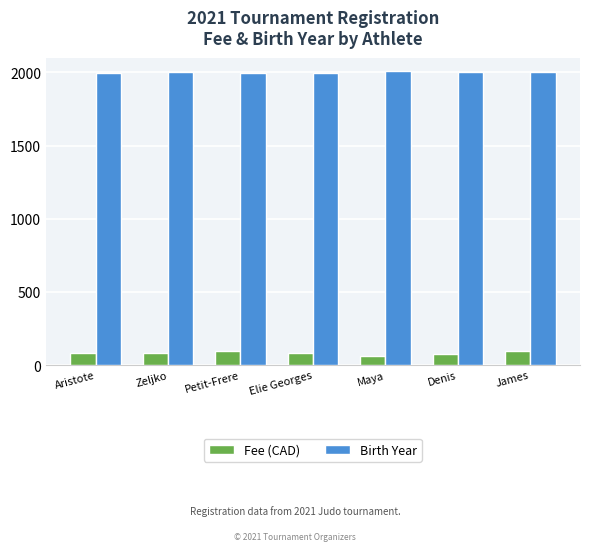

The Birth Year series shows 1998 at Petit-Frere. True or false?

True